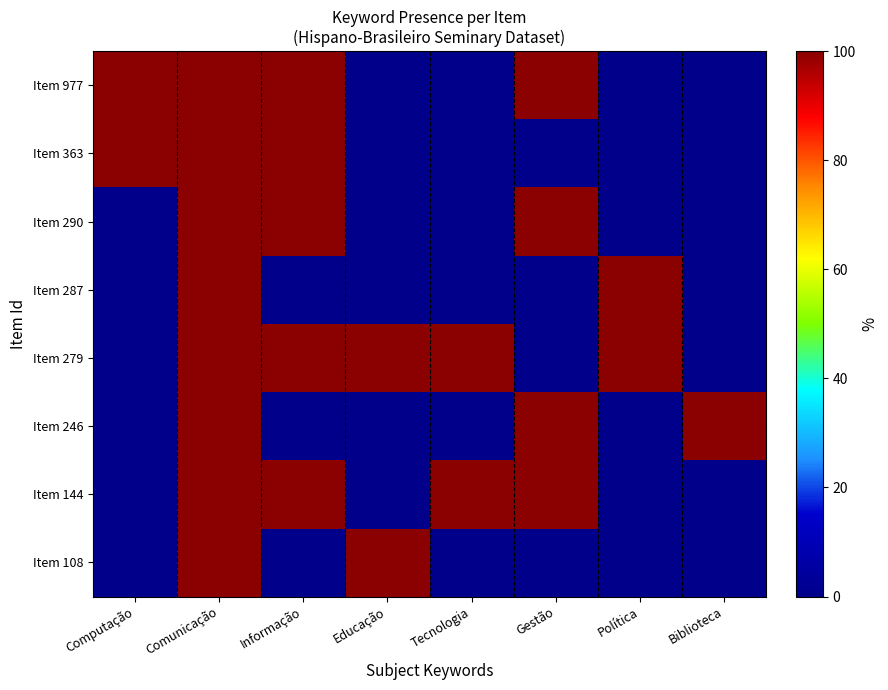

Reading right to left, transcribe all the data shown in this chart.

Item 977: Biblioteca=0	Política=0	Gestão=100	Tecnologia=0	Educação=0	Informação=100	Comunicação=100	Computação=100
Item 363: Biblioteca=0	Política=0	Gestão=0	Tecnologia=0	Educação=0	Informação=100	Comunicação=100	Computação=100
Item 290: Biblioteca=0	Política=0	Gestão=100	Tecnologia=0	Educação=0	Informação=100	Comunicação=100	Computação=0
Item 287: Biblioteca=0	Política=100	Gestão=0	Tecnologia=0	Educação=0	Informação=0	Comunicação=100	Computação=0
Item 279: Biblioteca=0	Política=100	Gestão=0	Tecnologia=100	Educação=100	Informação=100	Comunicação=100	Computação=0
Item 246: Biblioteca=100	Política=0	Gestão=100	Tecnologia=0	Educação=0	Informação=0	Comunicação=100	Computação=0
Item 144: Biblioteca=0	Política=0	Gestão=100	Tecnologia=100	Educação=0	Informação=100	Comunicação=100	Computação=0
Item 108: Biblioteca=0	Política=0	Gestão=0	Tecnologia=0	Educação=100	Informação=0	Comunicação=100	Computação=0